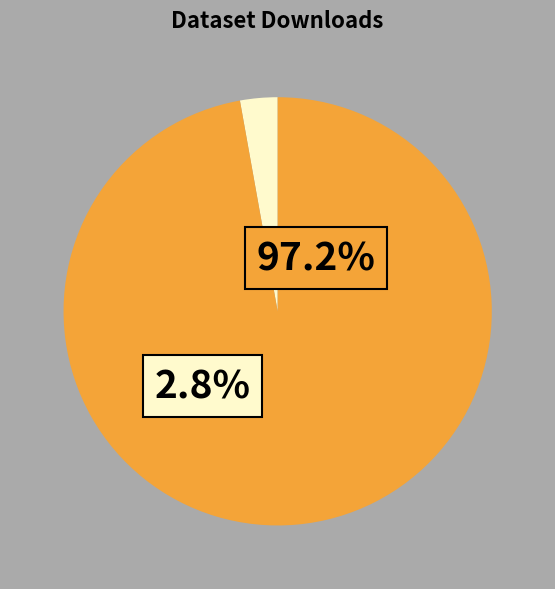

What is the largest slice in the pie chart?

Autorites Organisatrices